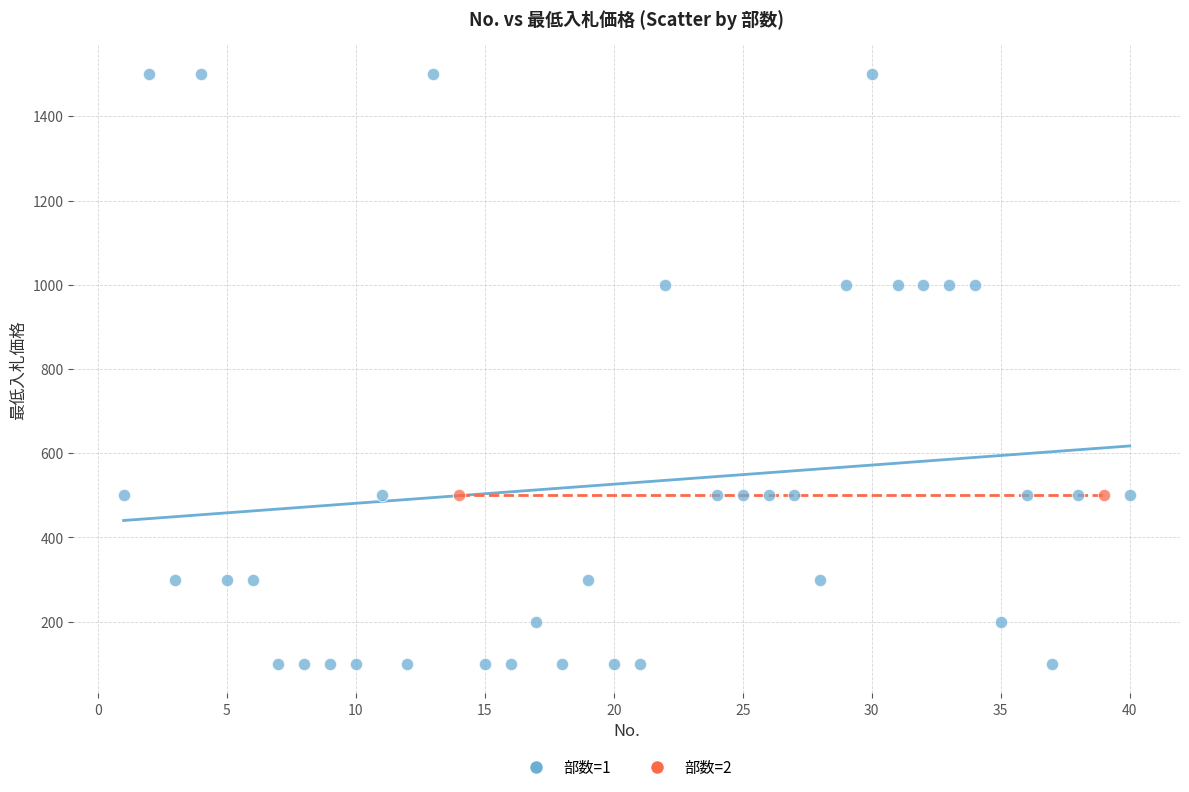

What are all the series names shown in the legend?

部数=1, 部数=2